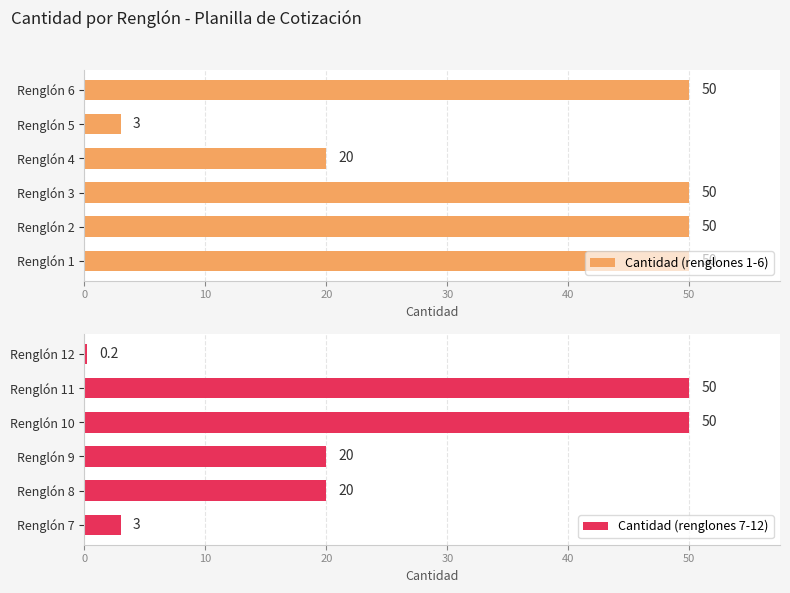

The Cantidad (renglones 1-6) series shows 50 at Renglón 2. True or false?

True